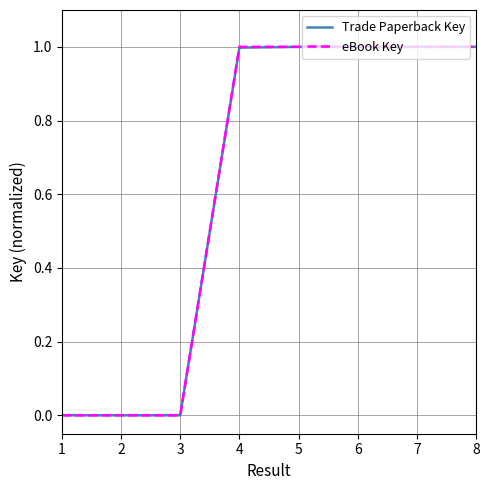

What is the maximum value for eBook Key?

1.0